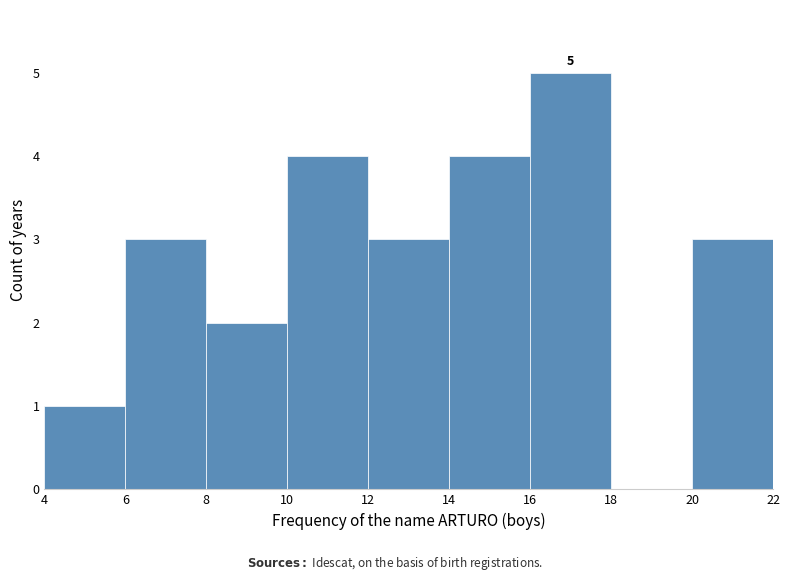

Over which range of the x-axis is the bar tallest?

16 to 18